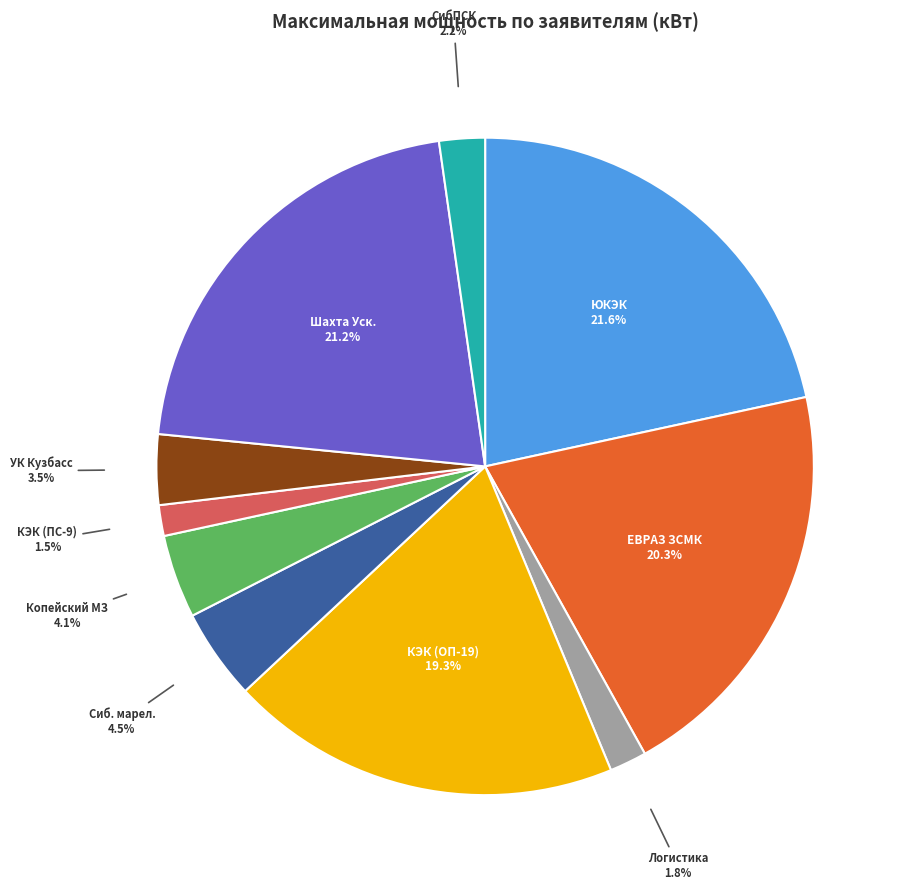

Is there any slice that represents more than half of the pie?

No